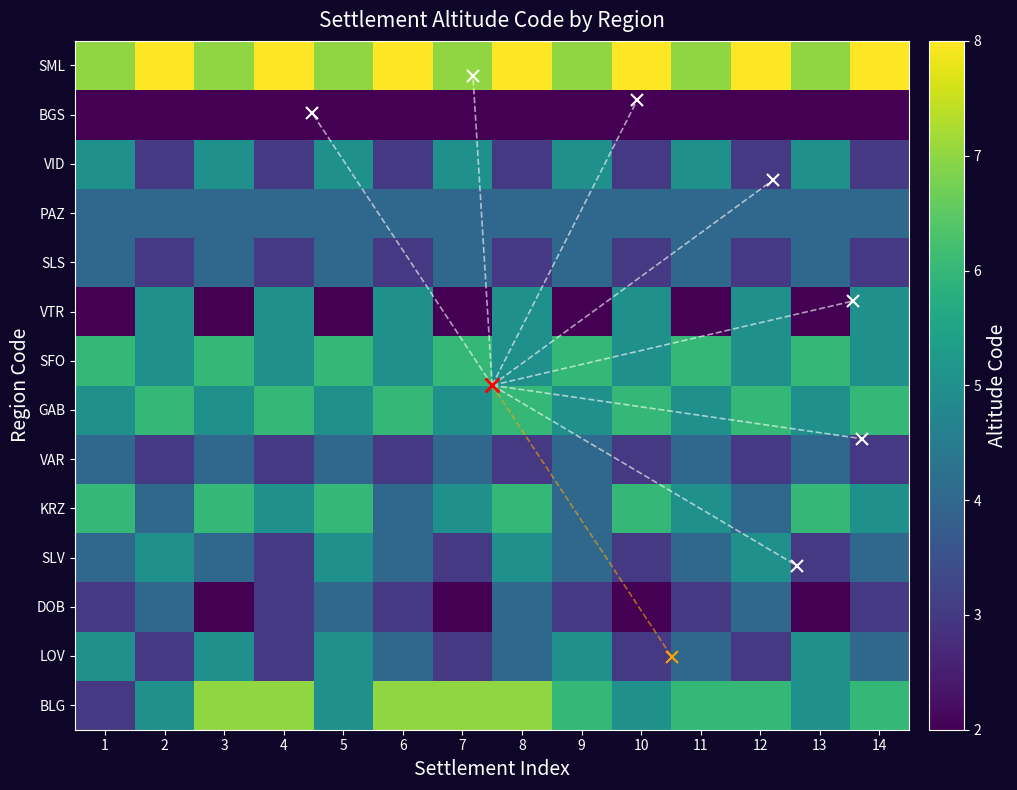

Is it true that GAB equals 7 at 11?

False